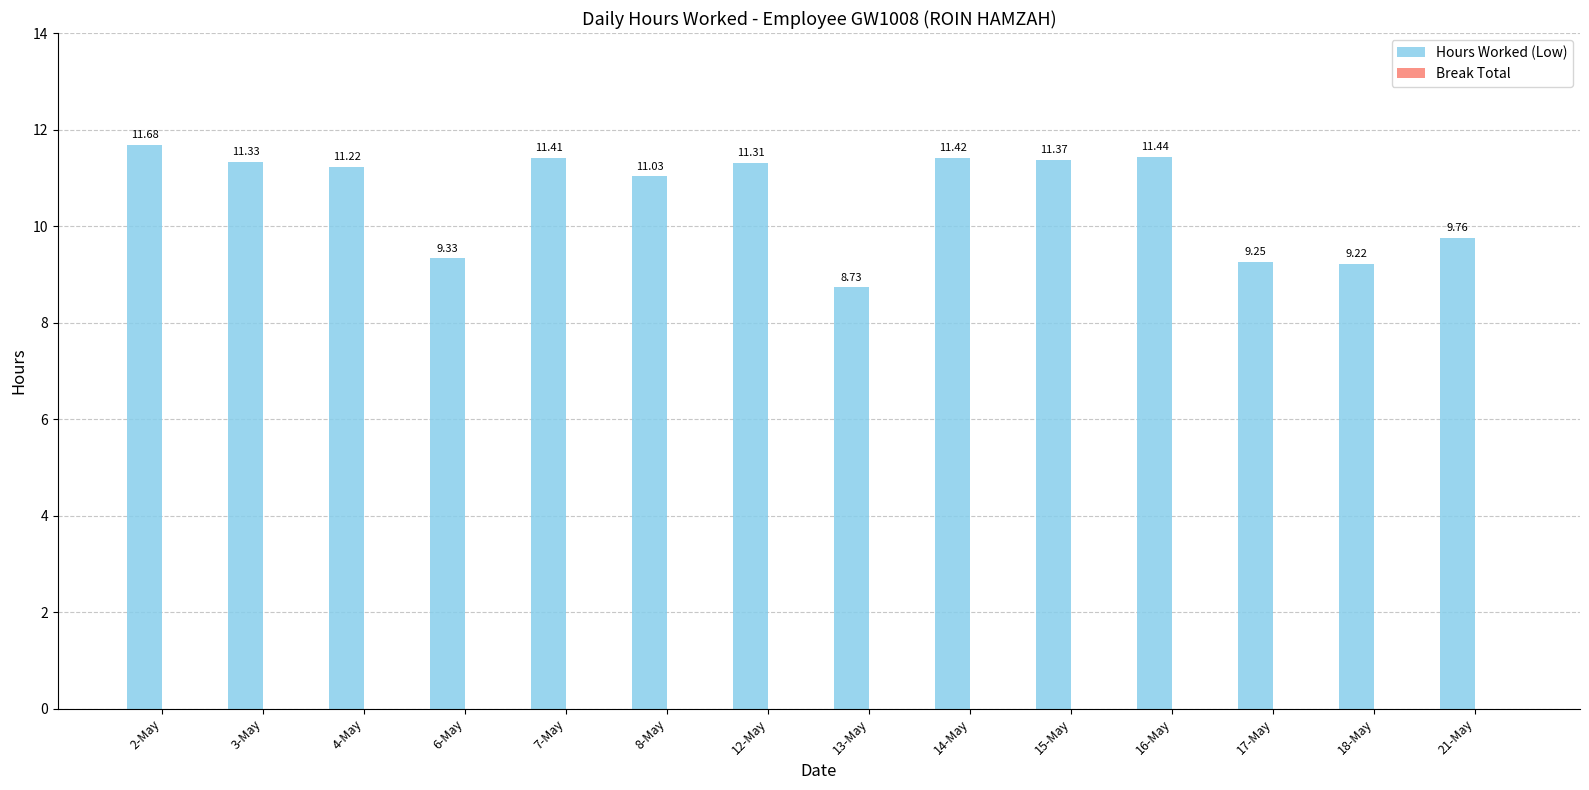

Between 12-May and 8-May, which is larger?

12-May